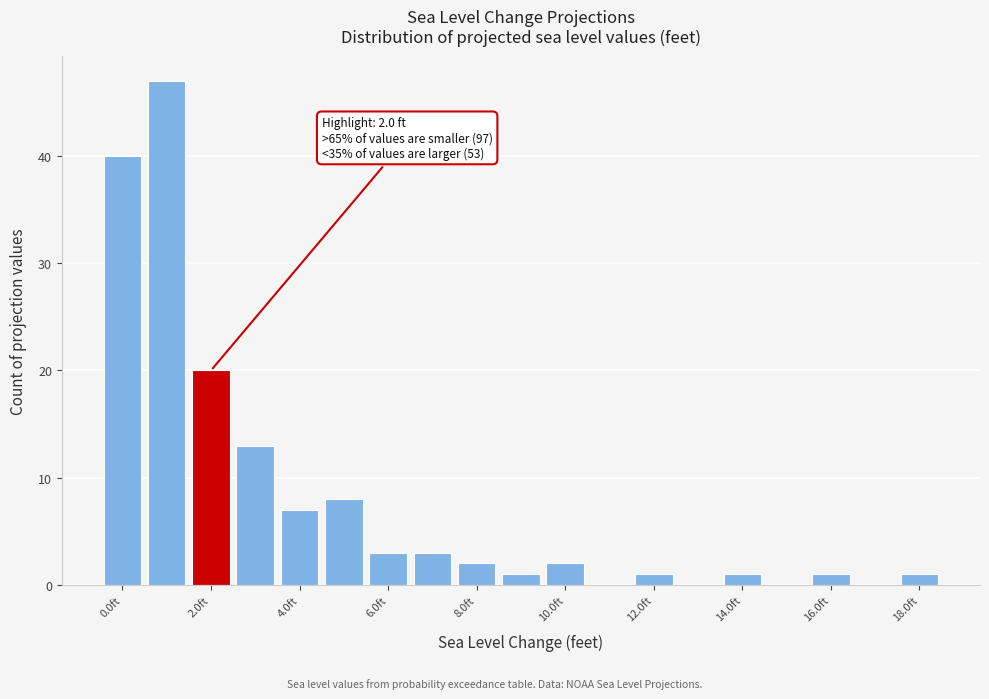

Over which range of the x-axis is the bar tallest?

0.5 to 1.5